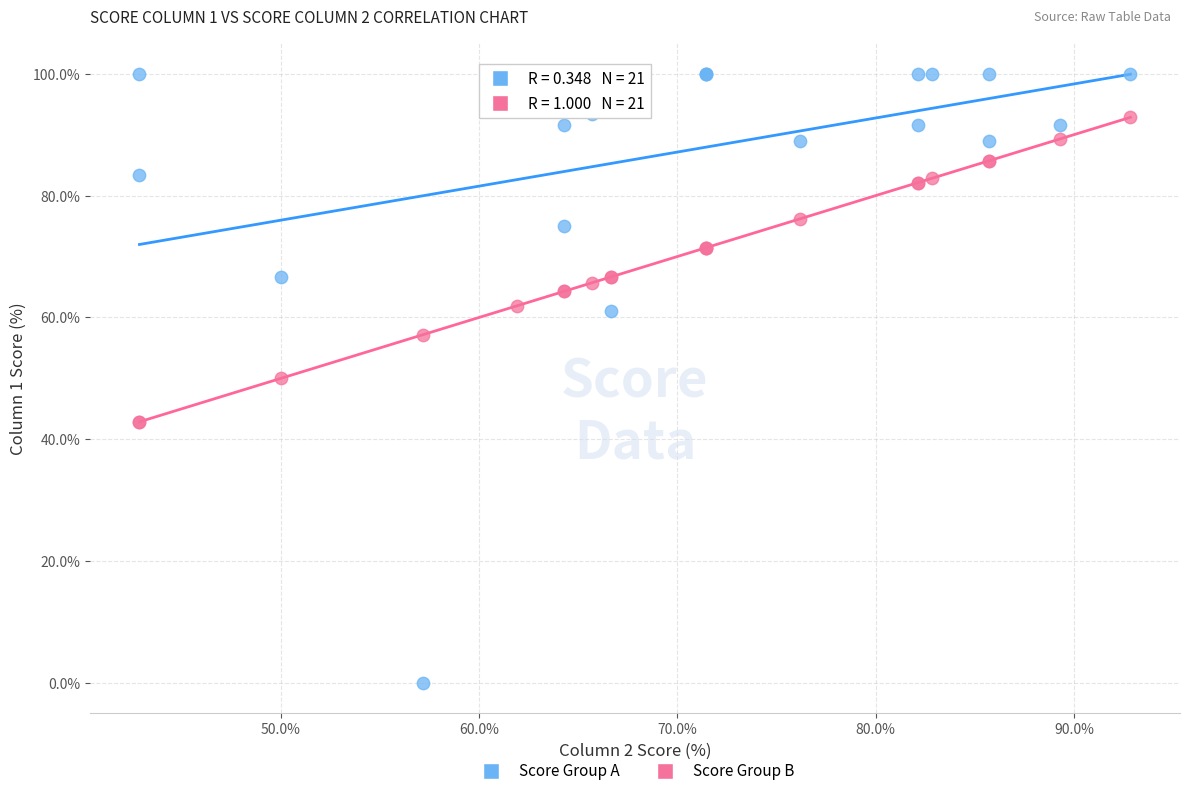

Which series contains the lowest Y value?

Score Group A